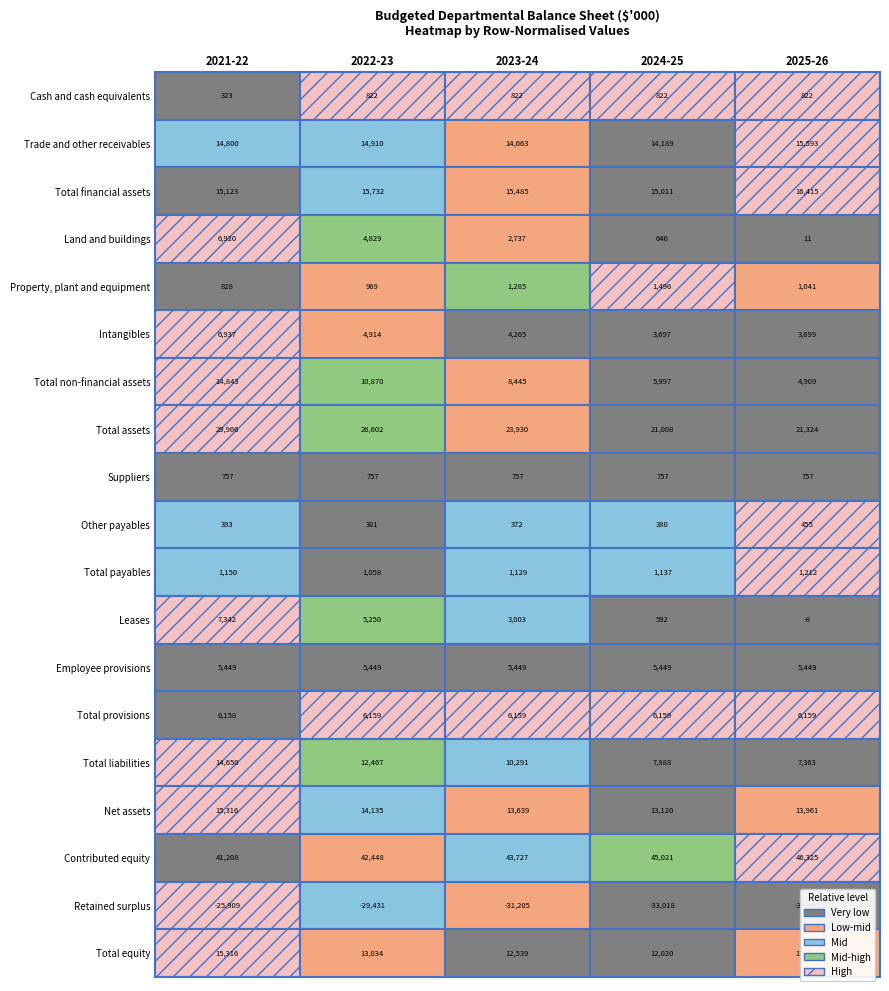

What is the highest value of the Net assets series?

15316